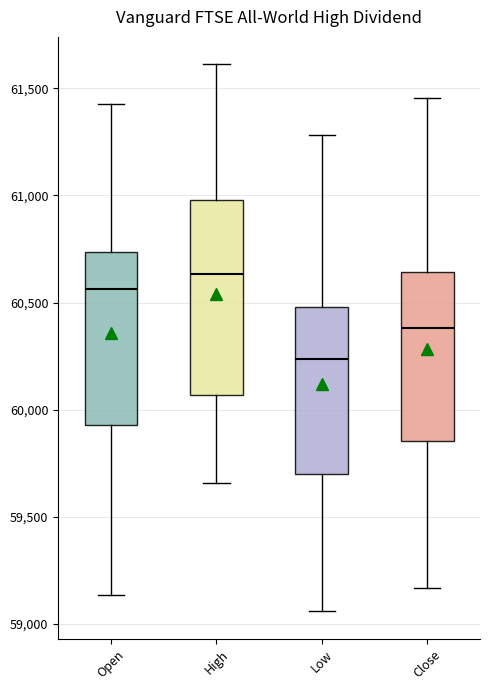

Where does the upper whisker of the box for High end on the y-axis? The values are not printed on the chart, so give them approximately, as read against the axis.

61600